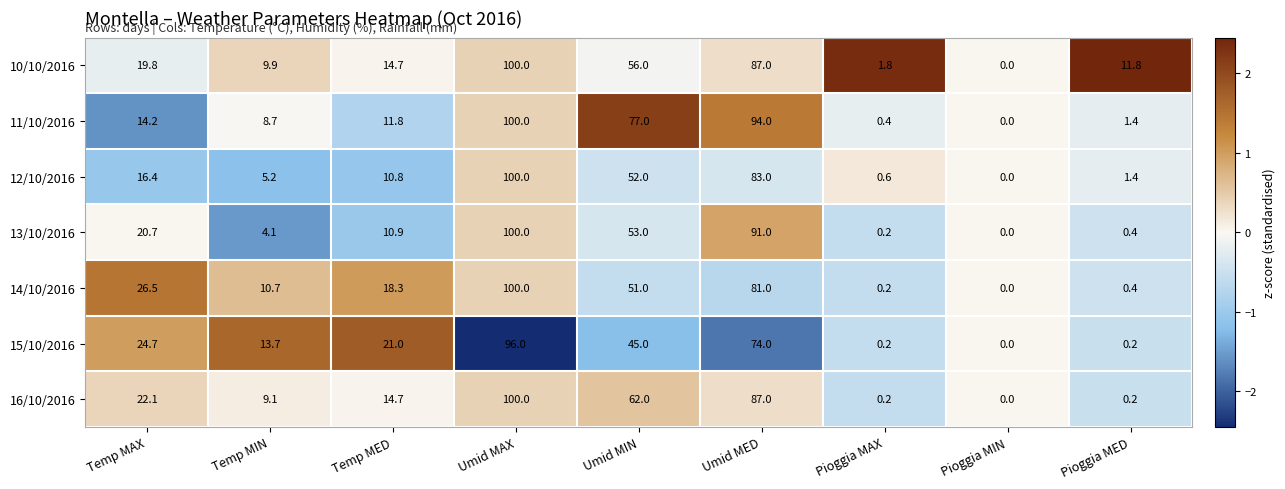

List the labels in order of 12/10/2016 value, smallest first.

Pioggia MIN, Pioggia MAX, Pioggia MED, Temp MIN, Temp MED, Temp MAX, Umid MIN, Umid MED, Umid MAX